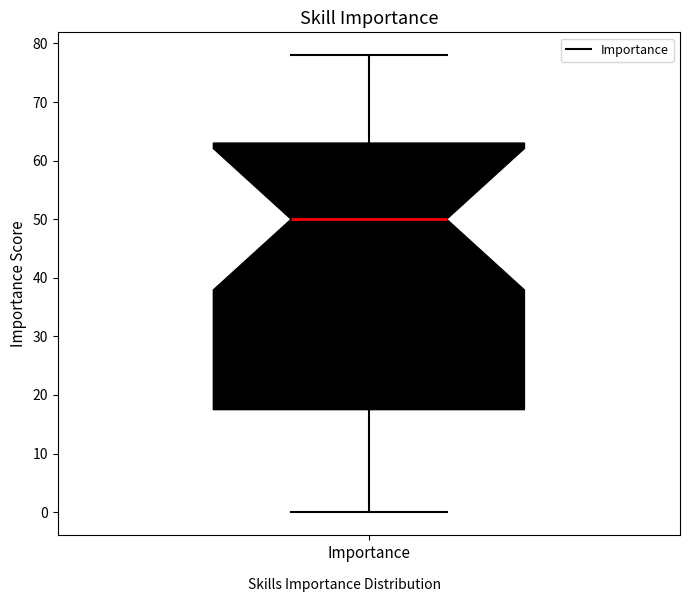

Where does the median line of the box for Importance sit on the y-axis? The values are not printed on the chart, so give them approximately, as read against the axis.

50